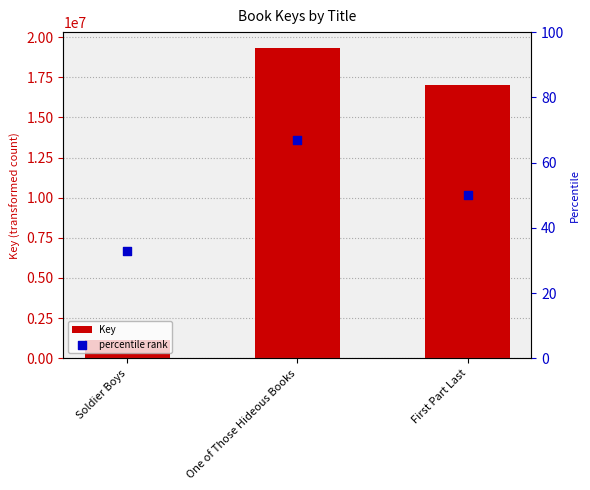

Is the value of percentile rank at Soldier Boys greater than the value of Key at One of Those Hideous Books?

No